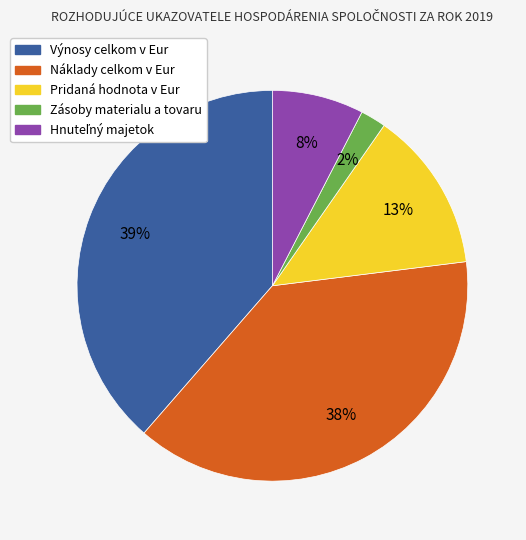

How many segments does this pie chart have?

5